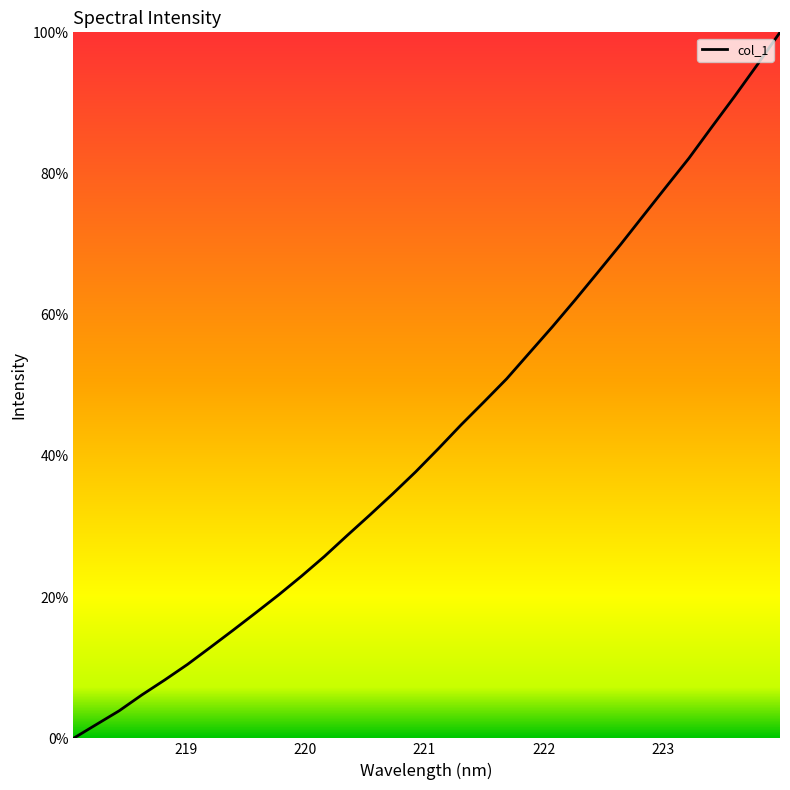

What is the maximum value shown in the chart?

100.0